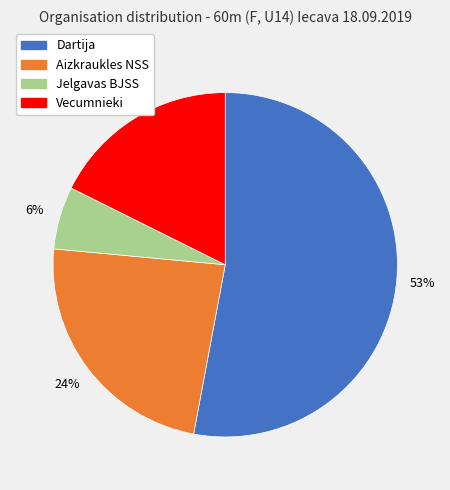

Which category has the smallest portion of the pie?

Jelgavas BJSS